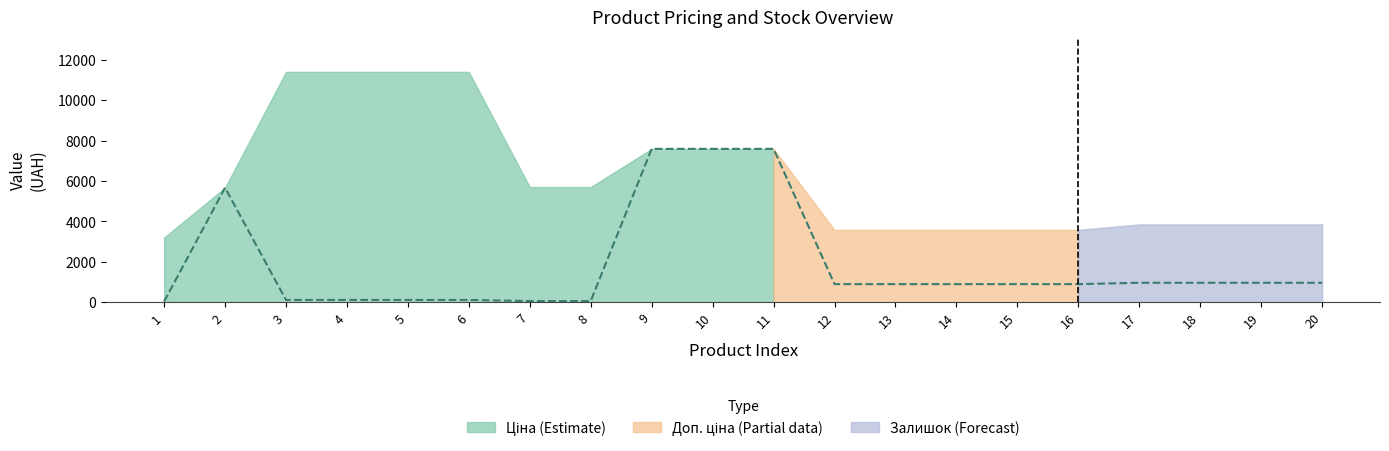

List the labels in order of value, largest first.

9, 10, 11, 2, 17, 18, 19, 20, 12, 13, 14, 15, 16, 3, 4, 5, 6, 7, 8, 1